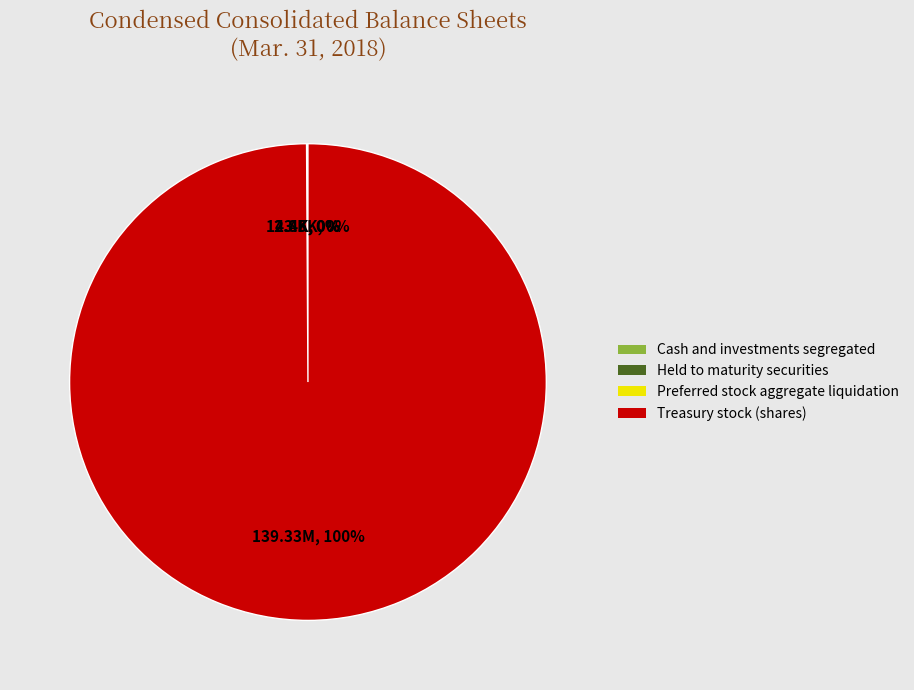

To the nearest percent, what portion does Treasury stock (shares) represent?

100%